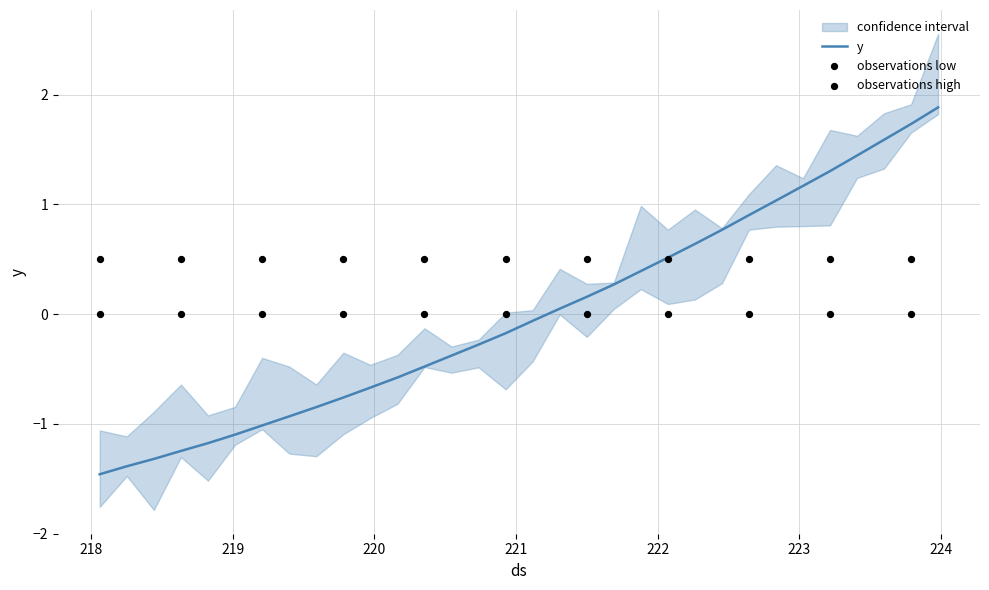

What is the maximum value for y?

1.9